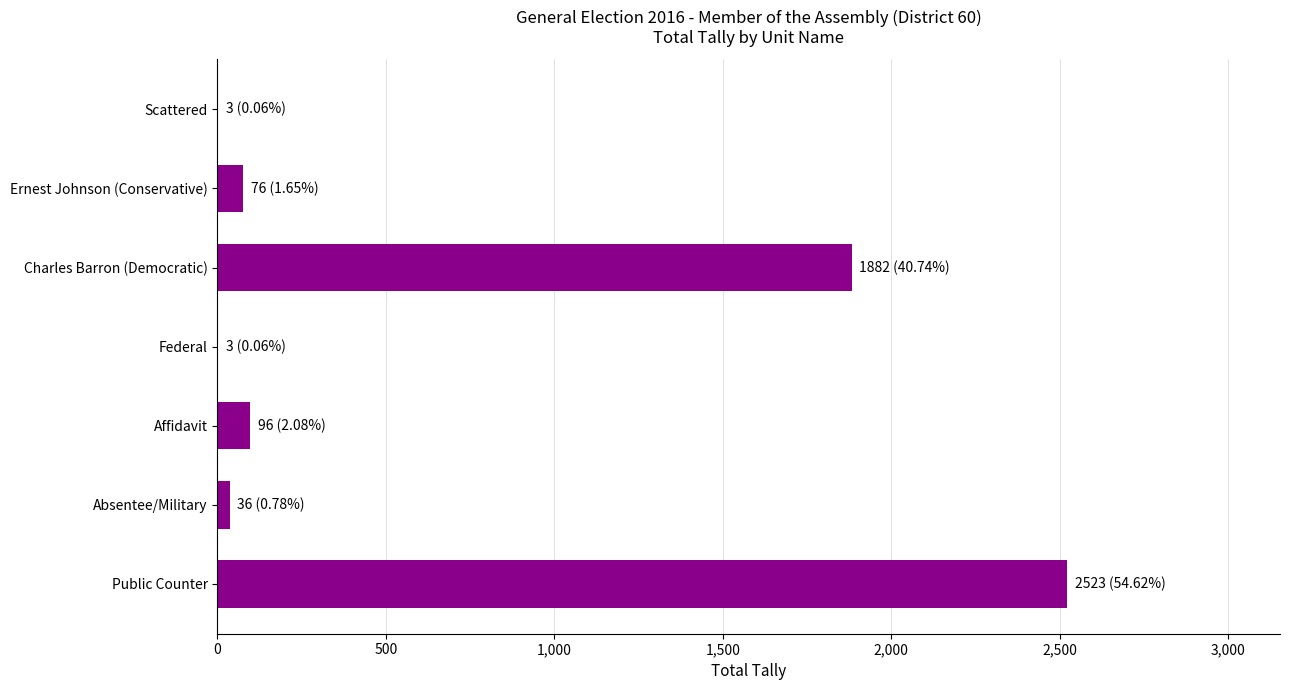

What is the sum of the values at Public Counter and Ernest Johnson (Conservative)?

2599